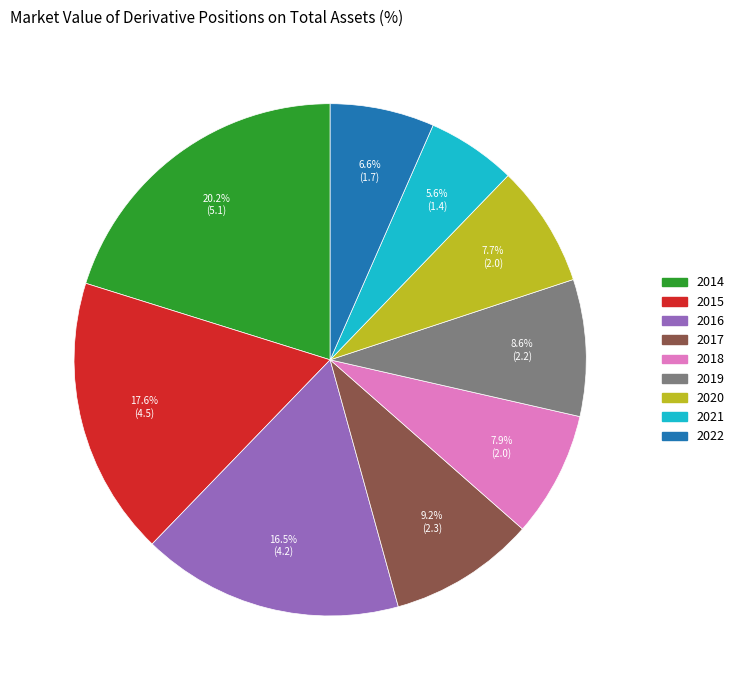

The 2015 slice represents 26% of the pie. True or false?

False